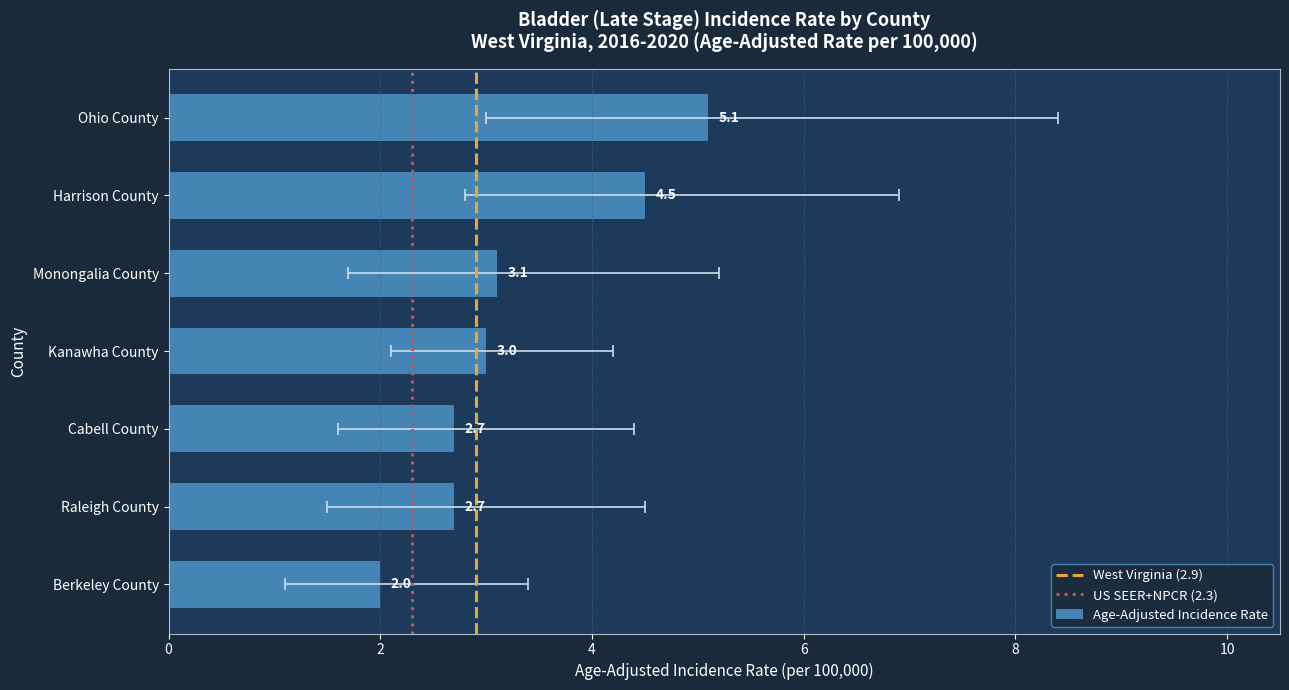

What is the smallest value displayed?

2.0